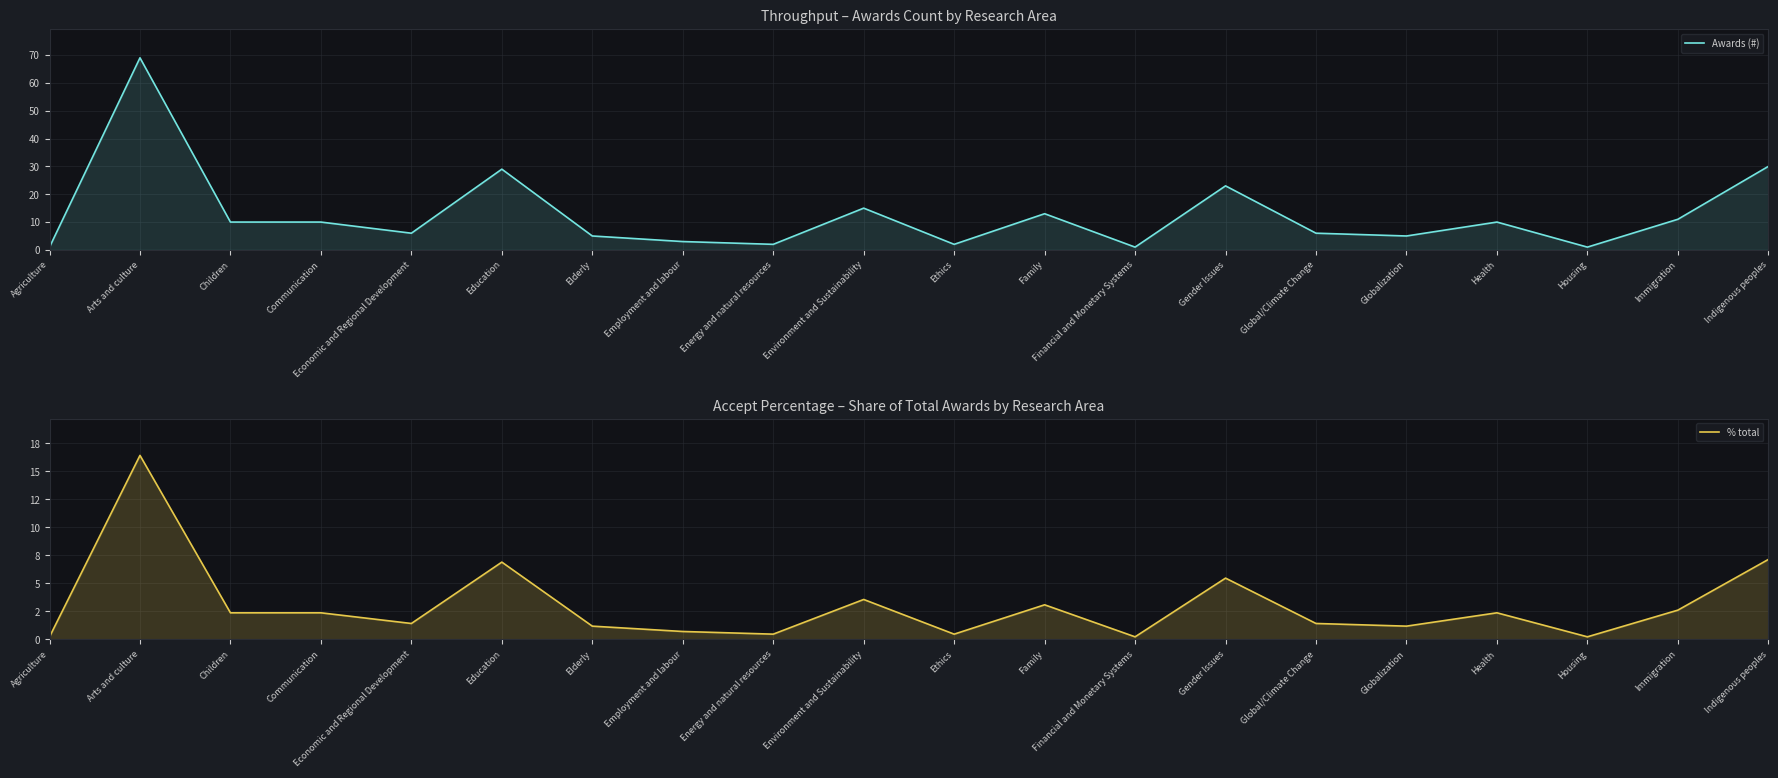

What is the average value of the Awards (#) series?

12.6